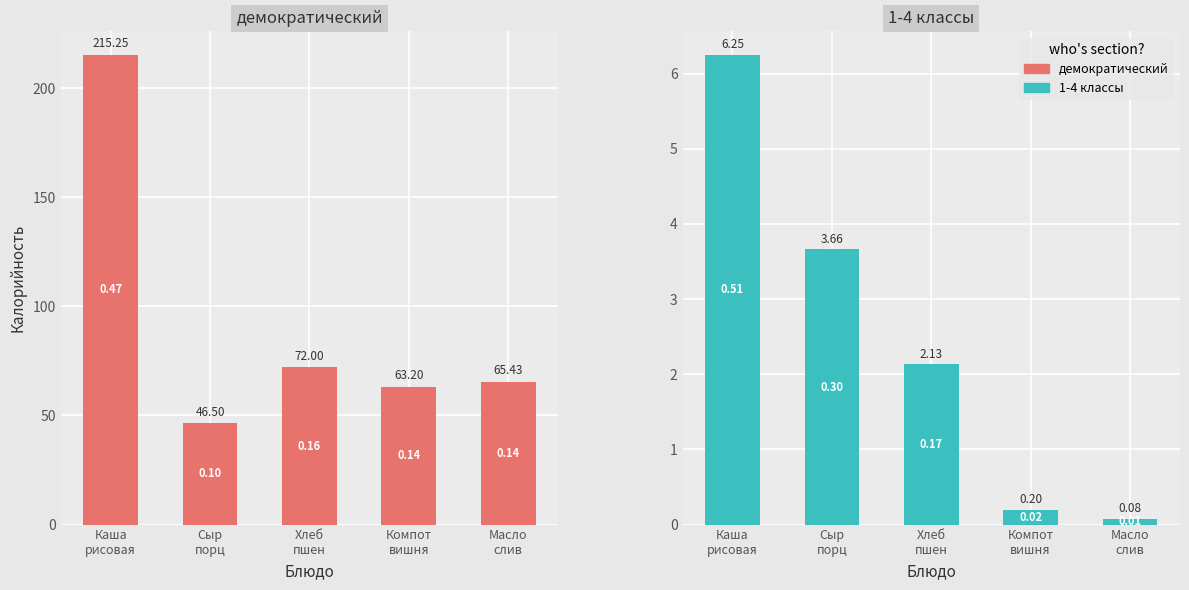

At which category does the chart reach its peak across all series?

Каша
рисовая